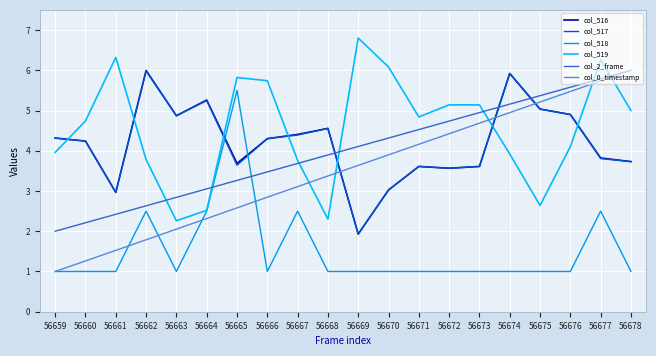

Rank the series at 56667 from highest to lowest value.

col_516, col_517, col_519, col_2_frame, col_0_timestamp, col_518